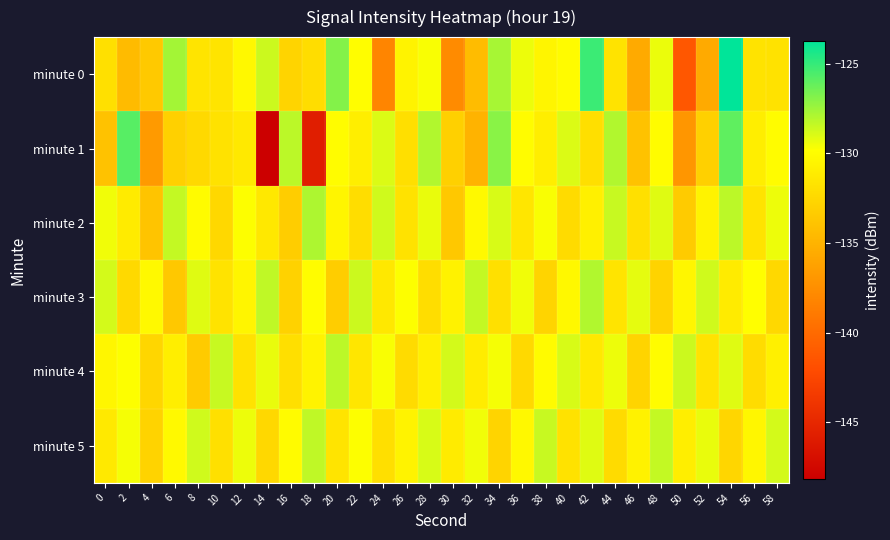

What is the smallest value displayed?

-148.2